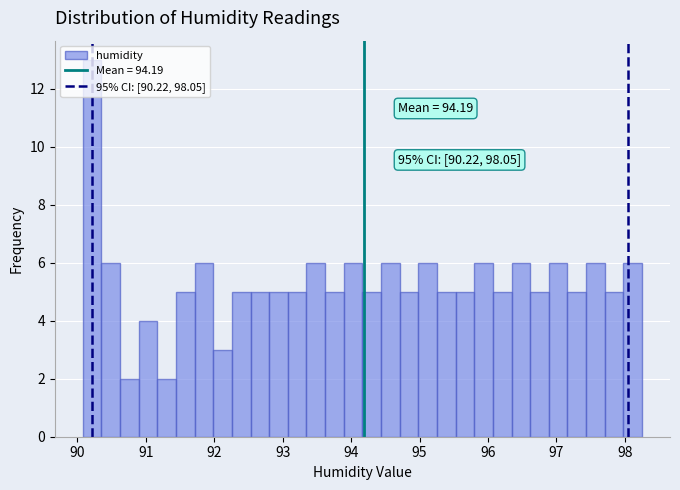

Around what value on the x-axis is the tallest bar? Give the approximate position of its centre, as read against the axis.

90.2